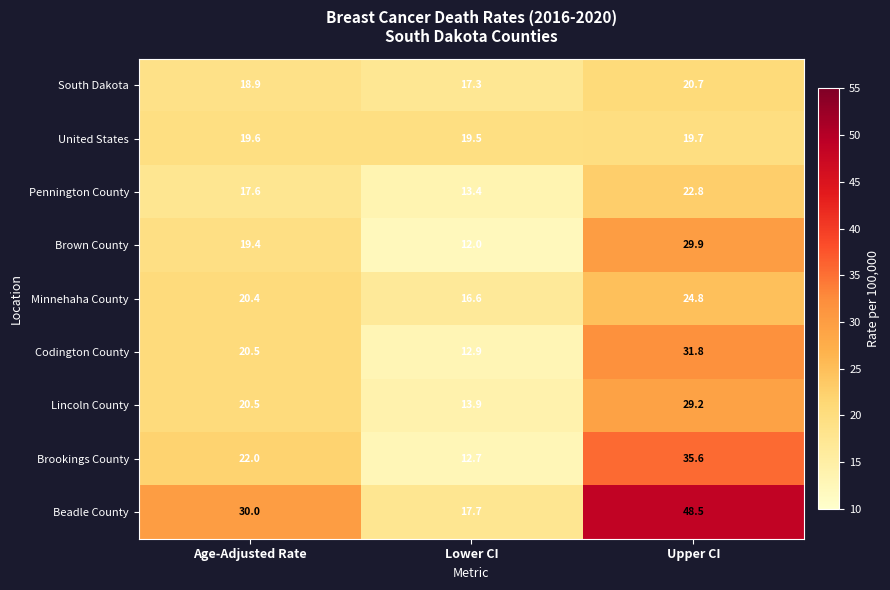

Is it true that Lincoln County equals 38.4 at Upper CI?

False